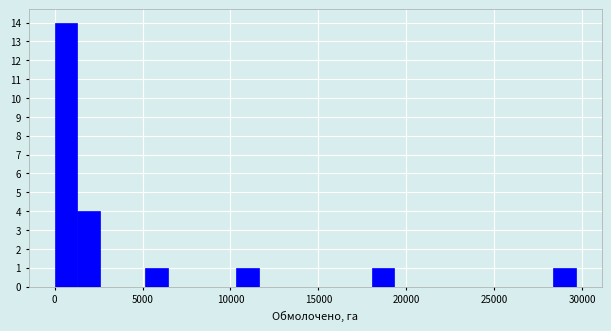

Read against the x-axis, roughly where is the centre of the tallest bar?

500